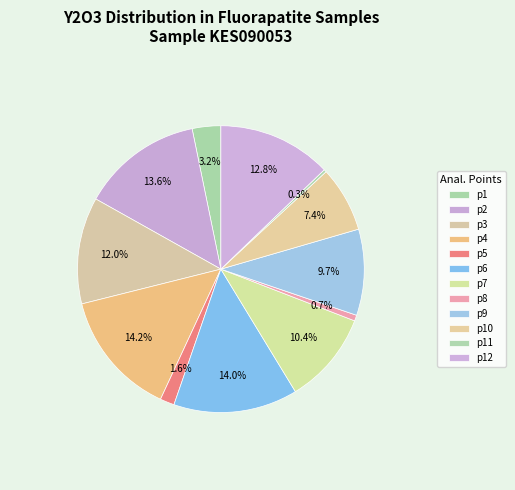

What percentage is the p6 slice, to the nearest percent?

14%